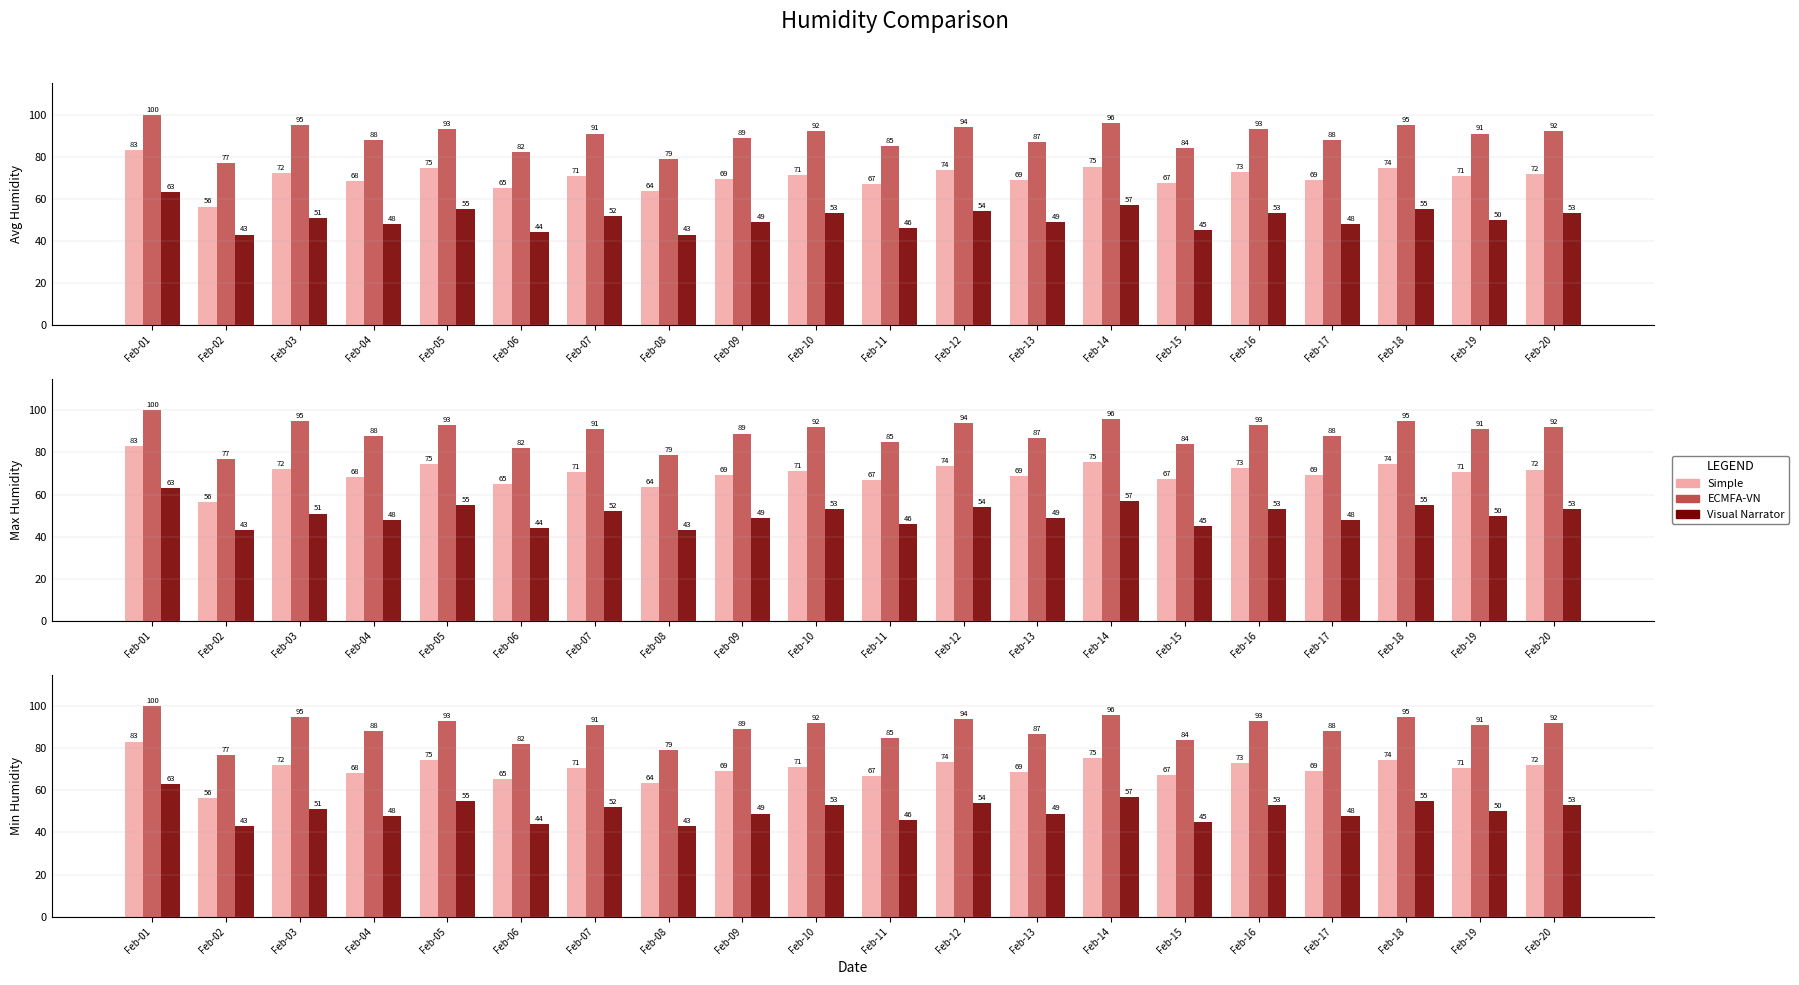

What is the difference between the Simple values at Feb-17 and Feb-14?

6.2